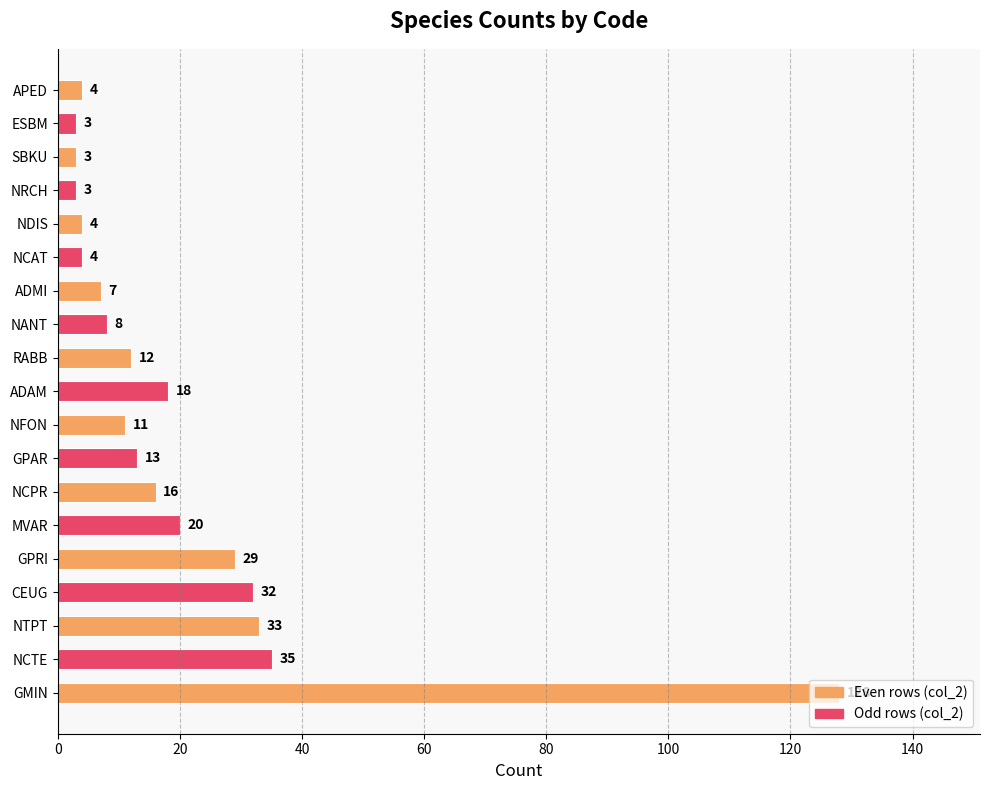

True or false: the data shows 4 at NCAT.

True